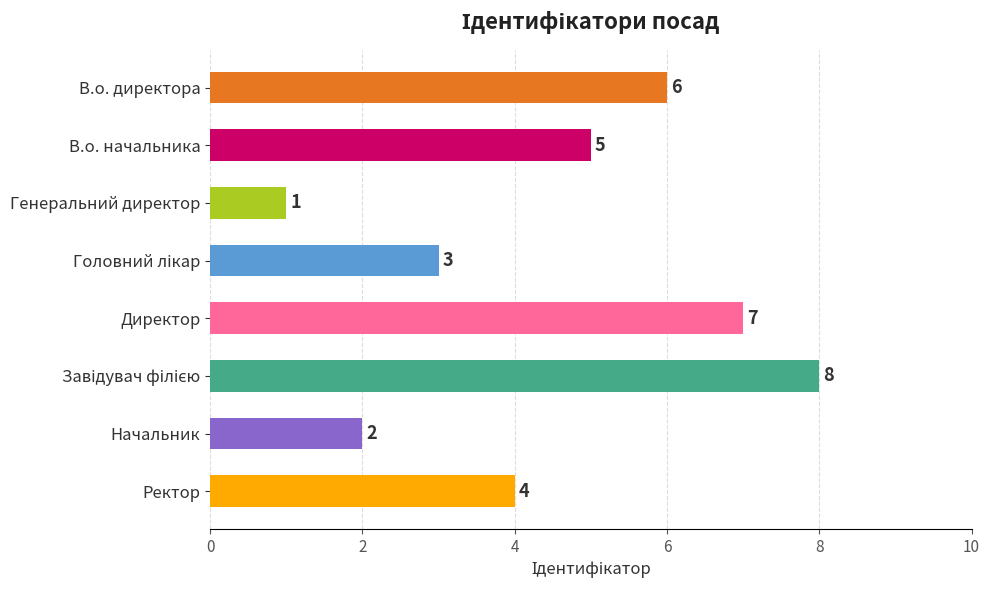

Where is the data nearest to the value 4?

Ректор